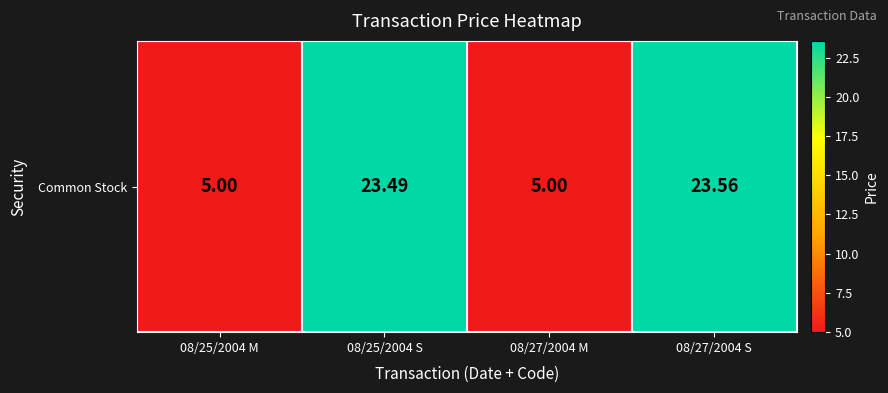

Which label corresponds to the largest value in the chart?

08/27/2004 S